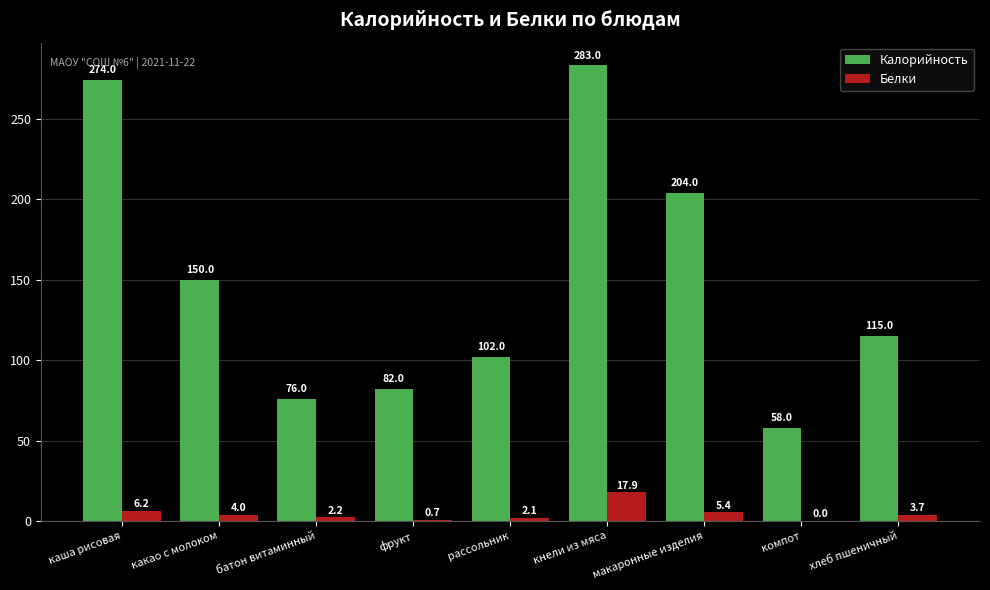

How many data points does each series have?

9